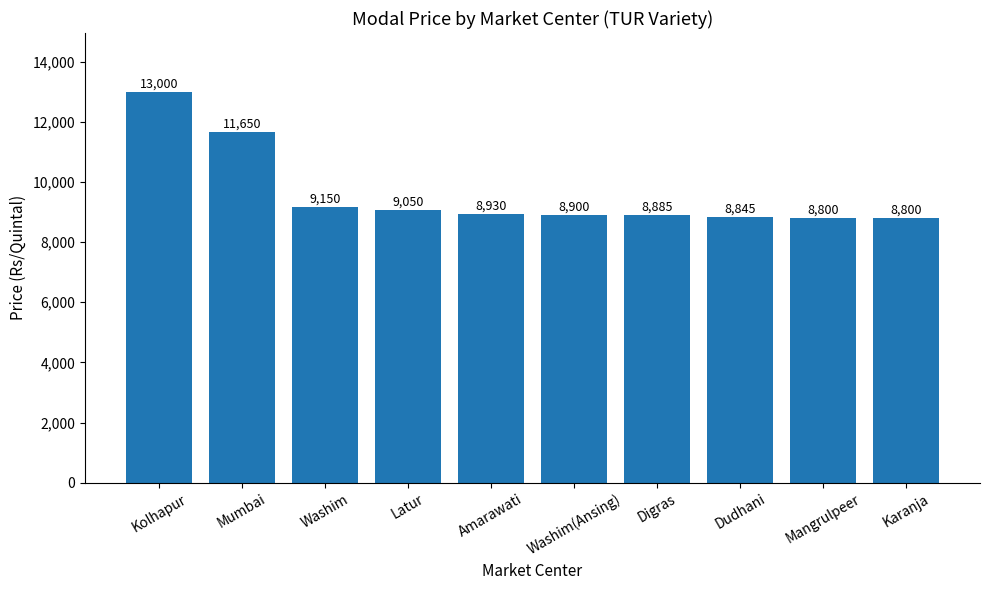

The value at Amarawati is 8930. True or false?

True